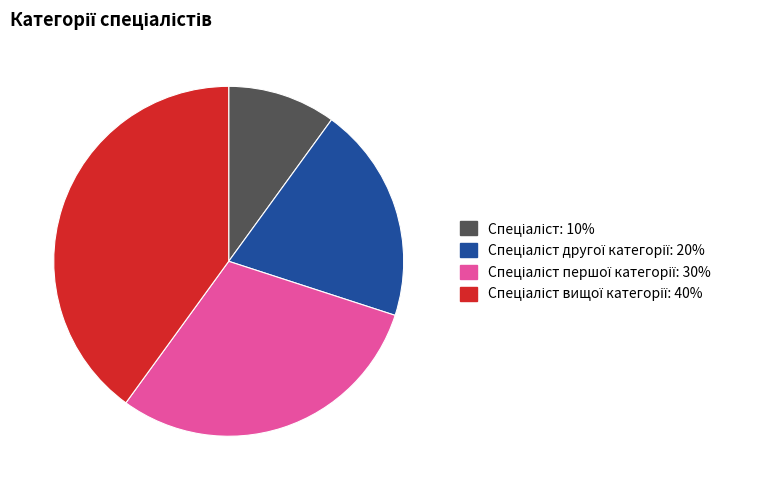

Is there any slice that represents more than half of the pie?

No